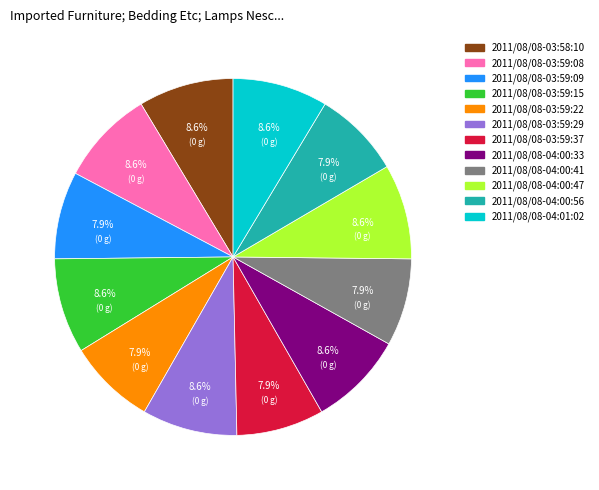

How many segments does this pie chart have?

12